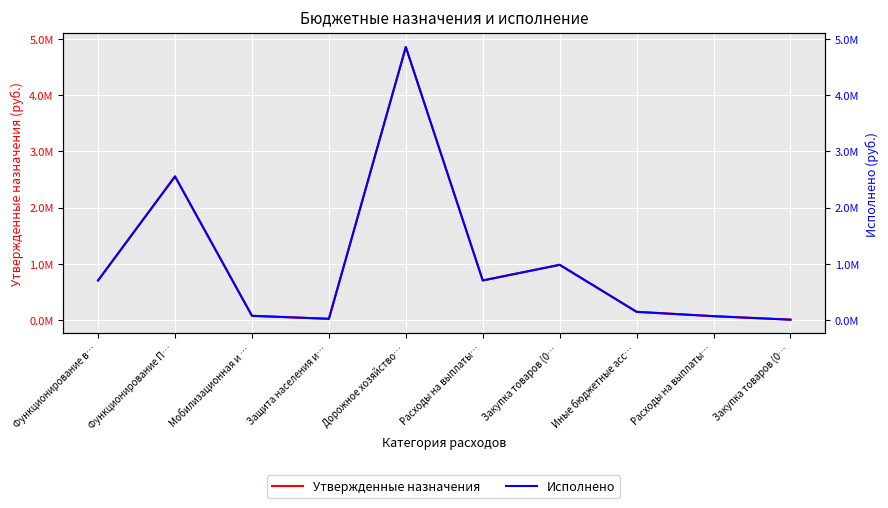

Does the chart display data point markers on the line(s)?

No